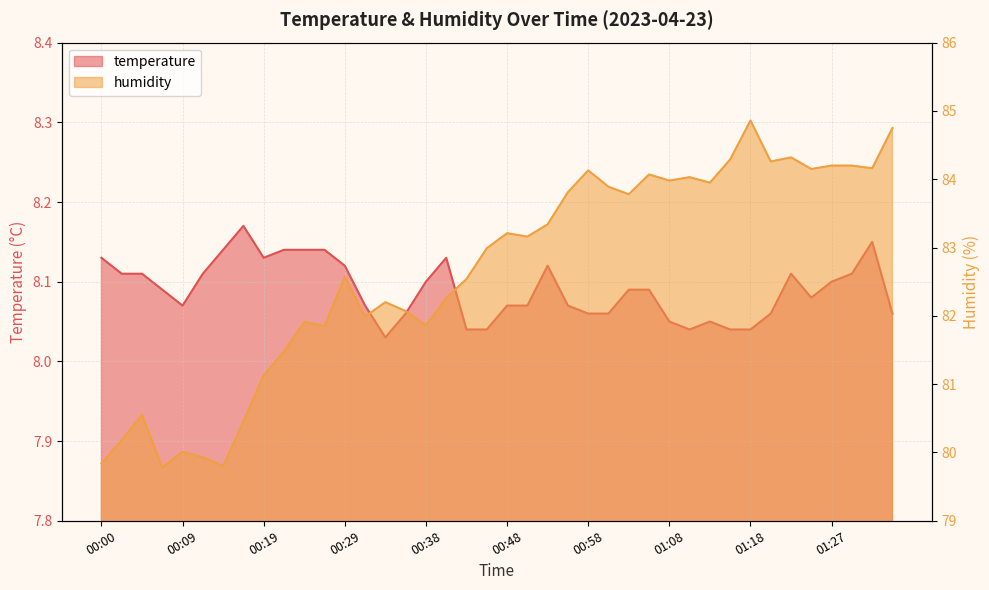

Reading right to left, extract all data points from this chart.

temperature: 01:35=8.1	01:32=8.2	01:30=8.1	01:27=8.1	01:25=8.1	01:22=8.1	01:20=8.1	01:18=8.0	01:15=8.0	01:13=8.1	01:10=8.0	01:08=8.1	01:05=8.1	01:03=8.1	01:00=8.1	00:58=8.1	00:56=8.1	00:53=8.1	00:51=8.1	00:48=8.1	00:46=8.0	00:43=8.0	00:41=8.1	00:38=8.1	00:36=8.1	00:34=8.0	00:31=8.1	00:29=8.1	00:26=8.1	00:24=8.1	00:21=8.1	00:19=8.1	00:17=8.2	00:14=8.1	00:12=8.1	00:09=8.1	00:07=8.1	00:04=8.1	00:02=8.1	00:00=8.1
humidity: 01:35=84.8	01:32=84.2	01:30=84.2	01:27=84.2	01:25=84.2	01:22=84.3	01:20=84.3	01:18=84.9	01:15=84.3	01:13=84.0	01:10=84.0	01:08=84.0	01:05=84.1	01:03=83.8	01:00=83.9	00:58=84.1	00:56=83.8	00:53=83.3	00:51=83.2	00:48=83.2	00:46=83.0	00:43=82.5	00:41=82.3	00:38=81.9	00:36=82.1	00:34=82.2	00:31=82.0	00:29=82.6	00:26=81.8	00:24=81.9	00:21=81.5	00:19=81.1	00:17=80.5	00:14=79.8	00:12=79.9	00:09=80.0	00:07=79.8	00:04=80.5	00:02=80.2	00:00=79.8